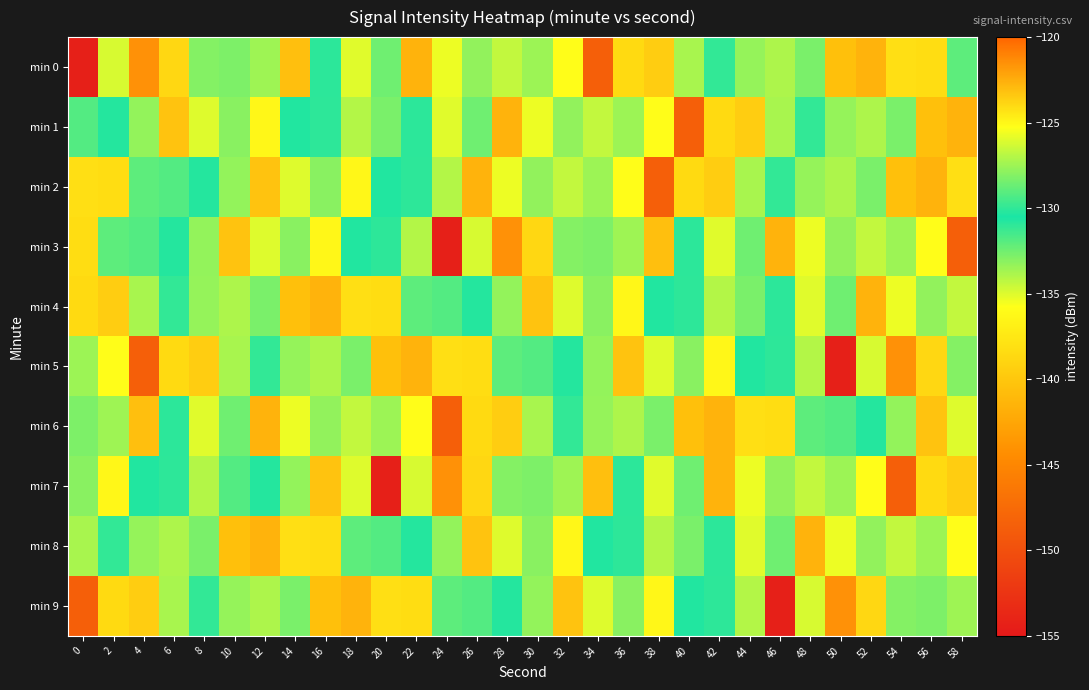

Reading right to left, transcribe all the data shown in this chart.

min 0: 58=-132.1	56=-138.3	54=-124.2	52=-122.7	50=-140.6	48=-128.3	46=-127.1	44=-127.7	42=-130.0	40=-133.8	38=-123.6	36=-138.6	34=-148.5	32=-135.9	30=-133.5	28=-126.7	26=-127.7	24=-135.3	22=-122.7	20=-132.5	18=-126.0	16=-130.1	14=-123.1	12=-127.5	10=-128.3	8=-132.9	6=-123.9	4=-121.5	2=-126.2	0=-154.4
min 1: 58=-122.7	56=-140.6	54=-128.3	52=-127.1	50=-127.7	48=-130.0	46=-133.8	44=-123.6	42=-138.6	40=-148.5	38=-135.9	36=-133.5	34=-126.7	32=-127.7	30=-135.3	28=-122.7	26=-132.5	24=-126.0	22=-130.1	20=-128.3	18=-127.0	16=-131.0	14=-130.7	12=-125.0	10=-128.0	8=-135.0	6=-123.3	4=-133.3	2=-130.8	0=-129.2
min 2: 58=-124.2	56=-122.7	54=-140.6	52=-128.3	50=-127.1	48=-127.7	46=-130.0	44=-133.8	42=-123.6	40=-138.6	38=-148.5	36=-135.9	34=-133.5	32=-126.7	30=-127.7	28=-135.3	26=-122.7	24=-127.0	22=-131.0	20=-130.7	18=-125.0	16=-128.0	14=-135.0	12=-123.3	10=-133.3	8=-130.8	6=-129.2	4=-132.1	2=-138.3	0=-124.2
min 3: 58=-148.5	56=-135.9	54=-133.5	52=-126.7	50=-127.7	48=-135.3	46=-122.7	44=-132.5	42=-126.0	40=-130.1	38=-123.1	36=-127.5	34=-128.3	32=-132.9	30=-123.9	28=-121.5	26=-126.2	24=-154.4	22=-127.0	20=-131.0	18=-130.7	16=-125.0	14=-128.0	12=-135.0	10=-123.3	8=-133.3	6=-130.8	4=-129.2	2=-132.1	0=-138.3
min 4: 58=-126.7	56=-127.7	54=-135.3	52=-122.7	50=-132.5	48=-126.0	46=-130.1	44=-128.3	42=-127.0	40=-131.0	38=-130.7	36=-125.0	34=-128.0	32=-135.0	30=-123.3	28=-133.3	26=-130.8	24=-129.2	22=-132.1	20=-138.3	18=-124.2	16=-122.7	14=-140.6	12=-128.3	10=-127.1	8=-127.7	6=-130.0	4=-133.8	2=-123.6	0=-138.6
min 5: 58=-132.9	56=-123.9	54=-121.5	52=-126.2	50=-154.4	48=-127.0	46=-131.0	44=-130.7	42=-125.0	40=-128.0	38=-135.0	36=-123.3	34=-133.3	32=-130.8	30=-129.2	28=-132.1	26=-138.3	24=-124.2	22=-122.7	20=-140.6	18=-128.3	16=-127.1	14=-127.7	12=-130.0	10=-133.8	8=-123.6	6=-138.6	4=-148.5	2=-135.9	0=-133.5
min 6: 58=-135.0	56=-123.3	54=-133.3	52=-130.8	50=-129.2	48=-132.1	46=-138.3	44=-124.2	42=-122.7	40=-140.6	38=-128.3	36=-127.1	34=-127.7	32=-130.0	30=-133.8	28=-123.6	26=-138.6	24=-148.5	22=-135.9	20=-133.5	18=-126.7	16=-127.7	14=-135.3	12=-122.7	10=-132.5	8=-126.0	6=-130.1	4=-123.1	2=-127.5	0=-128.3
min 7: 58=-123.6	56=-138.6	54=-148.5	52=-135.9	50=-133.5	48=-126.7	46=-127.7	44=-135.3	42=-122.7	40=-132.5	38=-126.0	36=-130.1	34=-123.1	32=-127.5	30=-128.3	28=-132.9	26=-123.9	24=-121.5	22=-126.2	20=-154.4	18=-135.0	16=-123.3	14=-133.3	12=-130.8	10=-129.2	8=-127.0	6=-131.0	4=-130.7	2=-125.0	0=-128.0
min 8: 58=-135.9	56=-133.5	54=-126.7	52=-127.7	50=-135.3	48=-122.7	46=-132.5	44=-126.0	42=-130.1	40=-128.3	38=-127.0	36=-131.0	34=-130.7	32=-125.0	30=-128.0	28=-135.0	26=-123.3	24=-133.3	22=-130.8	20=-129.2	18=-132.1	16=-138.3	14=-124.2	12=-122.7	10=-140.6	8=-128.3	6=-127.1	4=-127.7	2=-130.0	0=-133.8
min 9: 58=-127.5	56=-128.3	54=-132.9	52=-123.9	50=-121.5	48=-126.2	46=-154.4	44=-127.0	42=-131.0	40=-130.7	38=-125.0	36=-128.0	34=-135.0	32=-123.3	30=-133.3	28=-130.8	26=-129.2	24=-132.1	22=-138.3	20=-124.2	18=-122.7	16=-140.6	14=-128.3	12=-127.1	10=-127.7	8=-130.0	6=-133.8	4=-123.6	2=-138.6	0=-148.5